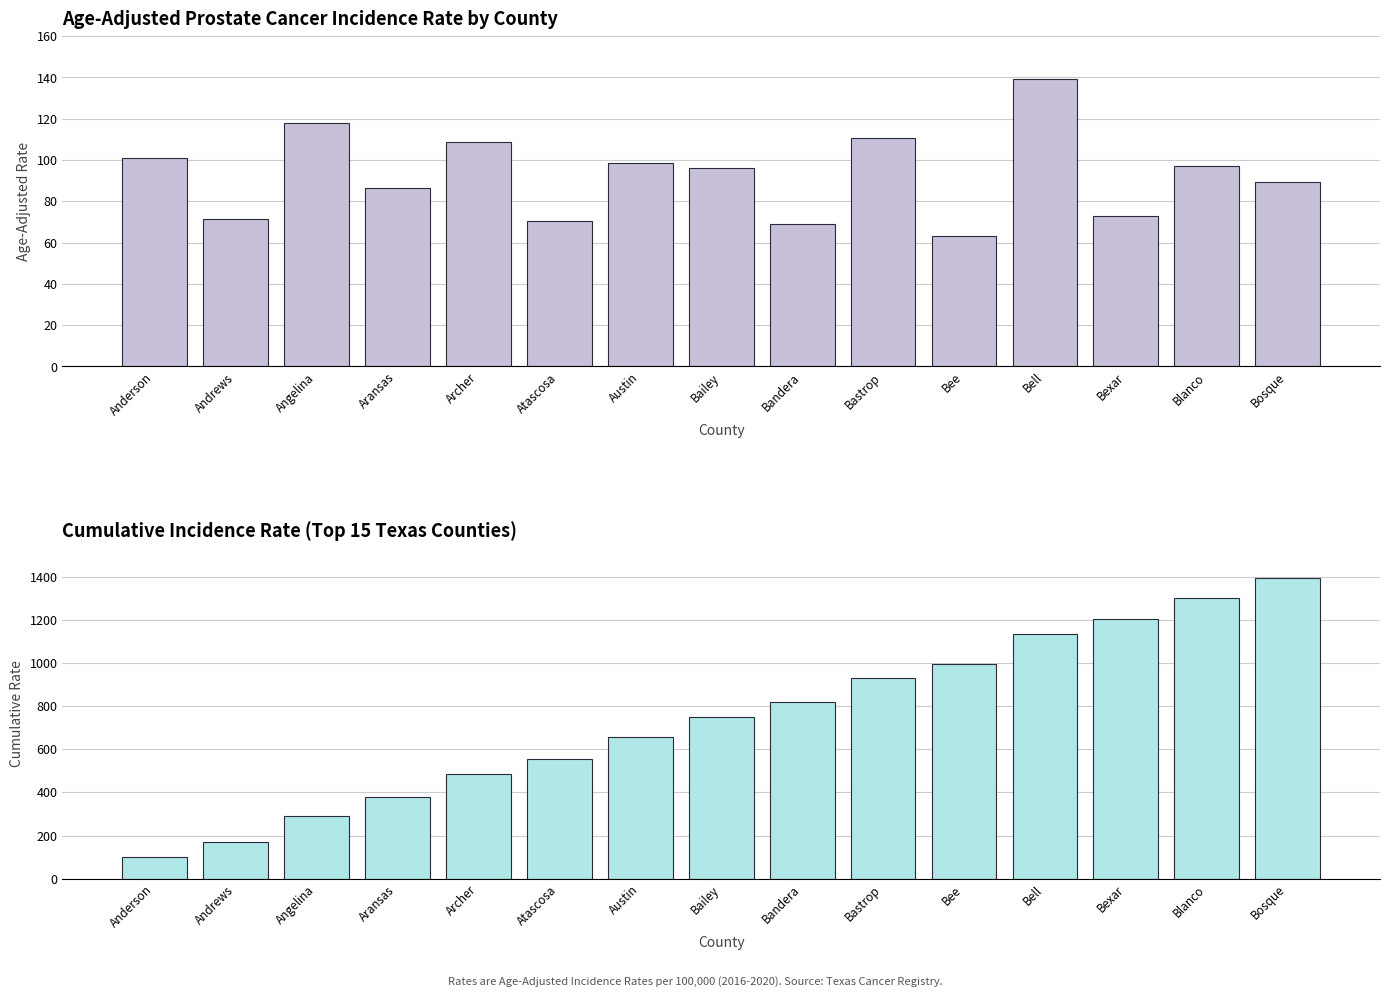

Rank the categories by Age-Adjusted Incidence Rate value from highest to lowest.

Bell, Angelina, Bastrop, Archer, Anderson, Austin, Blanco, Bailey, Bosque, Aransas, Bexar, Andrews, Atascosa, Bandera, Bee